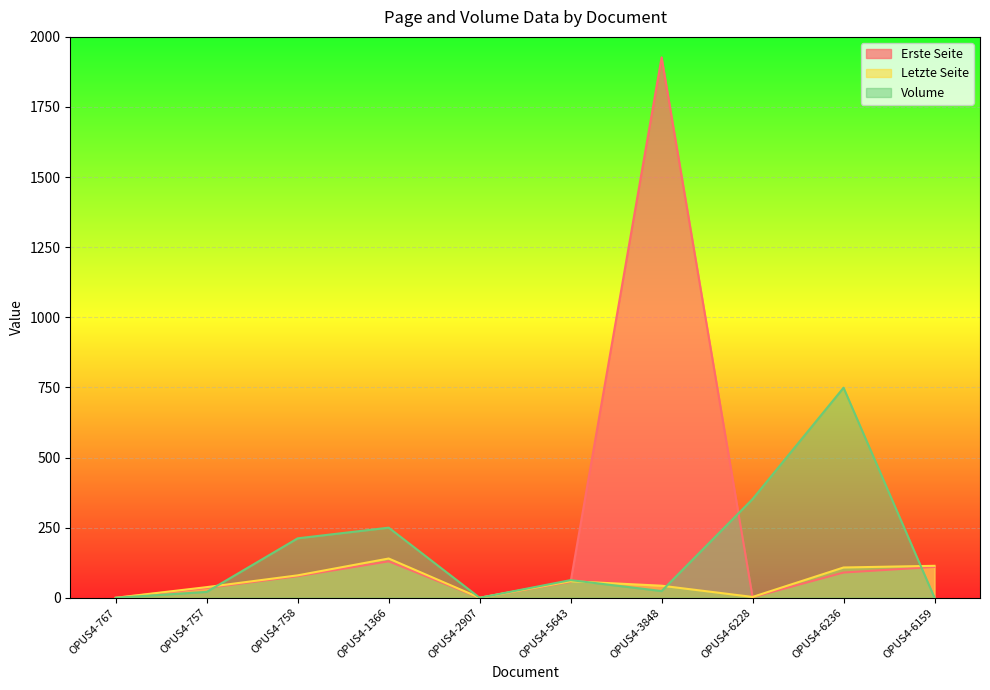

Rank the series at OPUS4-6159 from lowest to highest value.

Volume, Erste Seite, Letzte Seite